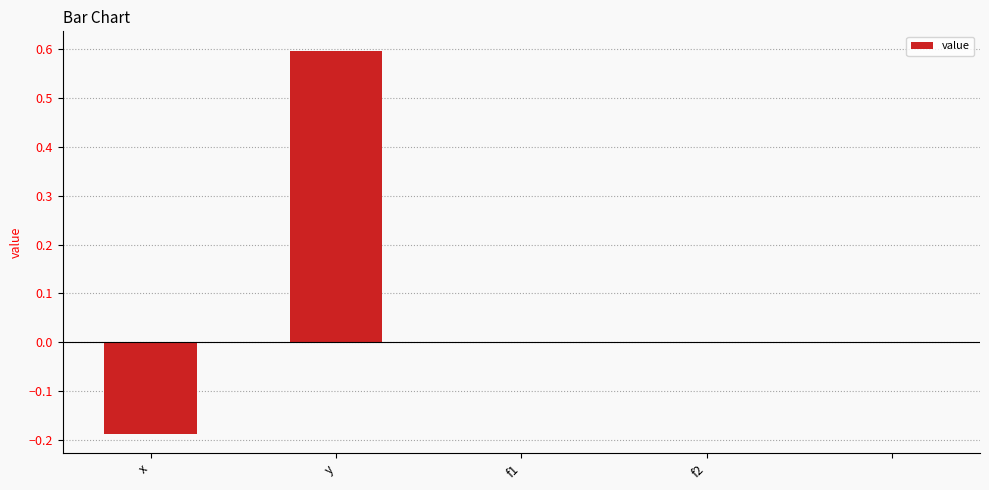

What is the sum of all values?

0.4